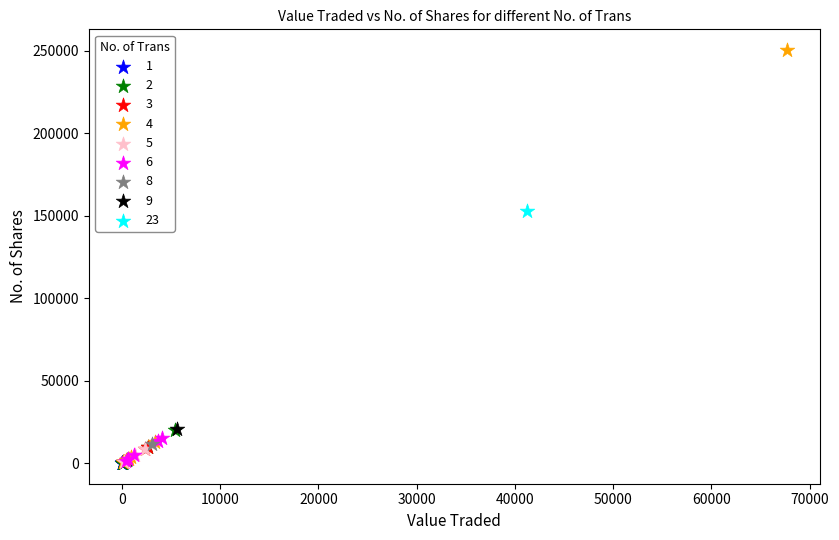

What are all the series names shown in the legend?

1, 2, 3, 4, 5, 6, 8, 9, 23